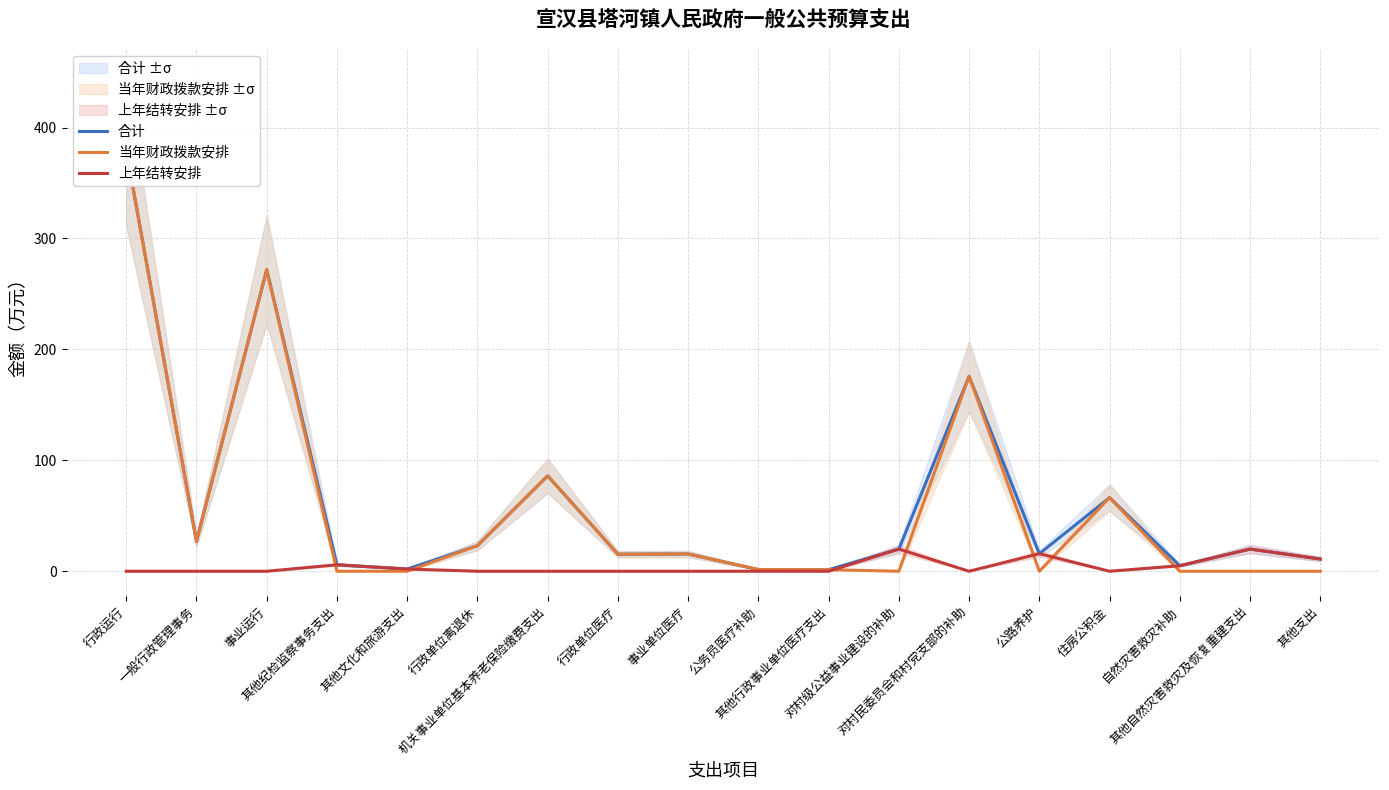

What is the label of the 8th point from the right?

其他行政事业单位医疗支出